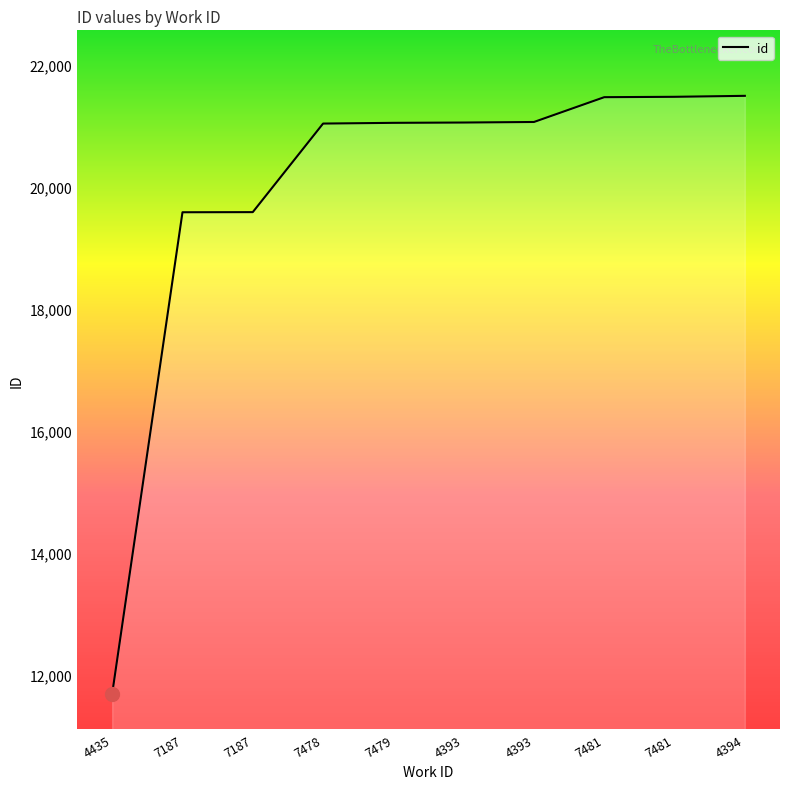

List the labels in order of value, smallest first.

4435, 7187, 7187, 7478, 7479, 4393, 4393, 7481, 7481, 4394